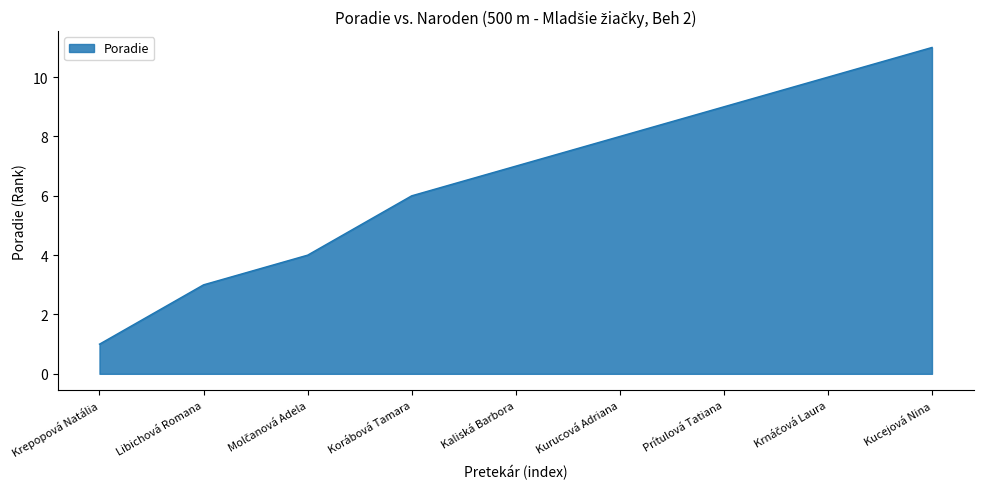

Reading left to right, transcribe all the data shown in this chart.

1	3	4	6	7	8	9	10	11